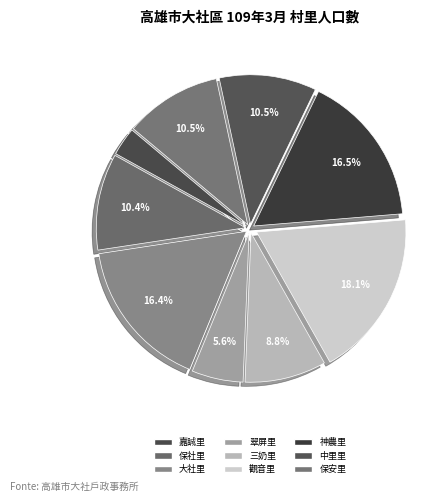

To the nearest percent, what is the combined percentage of 嘉誠里 and 翠屏里?

9%